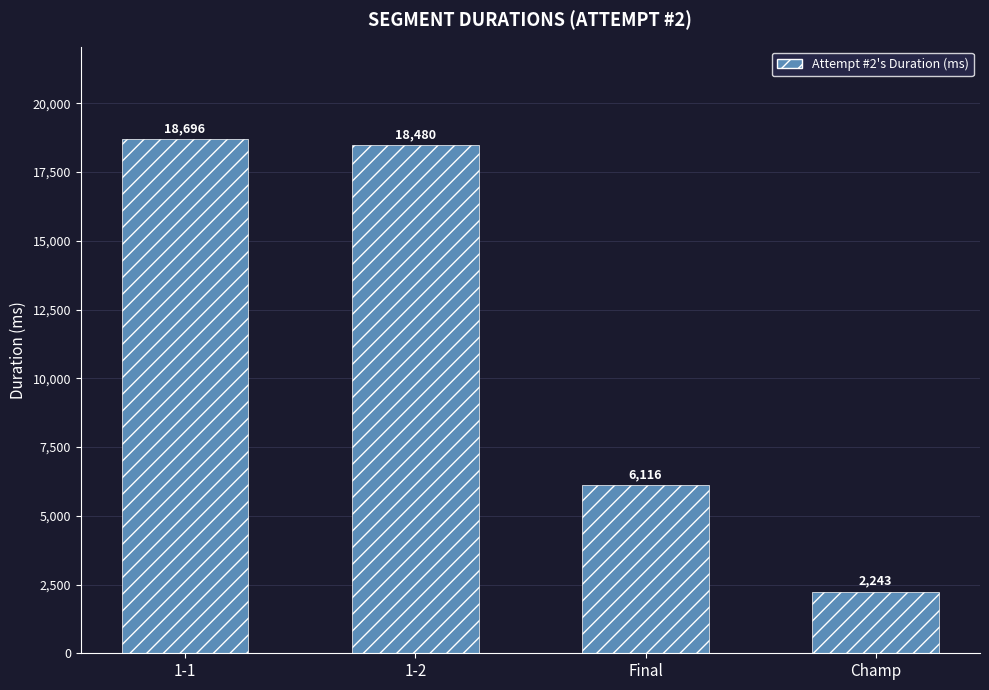

What is the label of the 1st bar from the right?

Champ